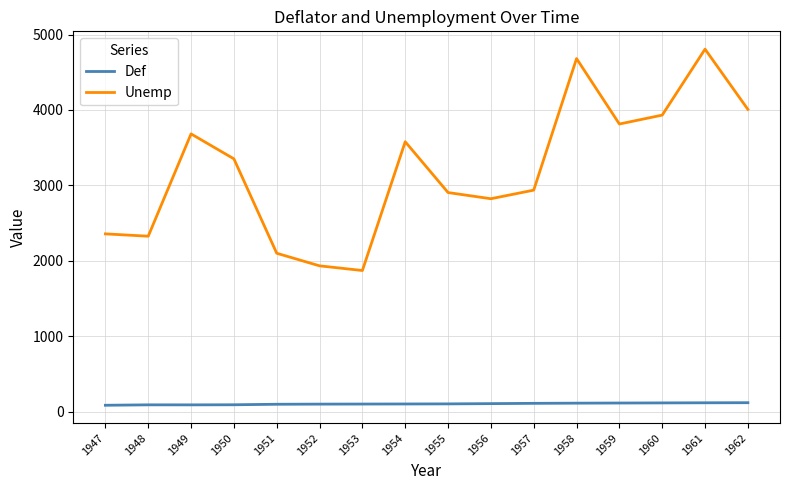

What are all the series names shown in the legend?

Def, Unemp